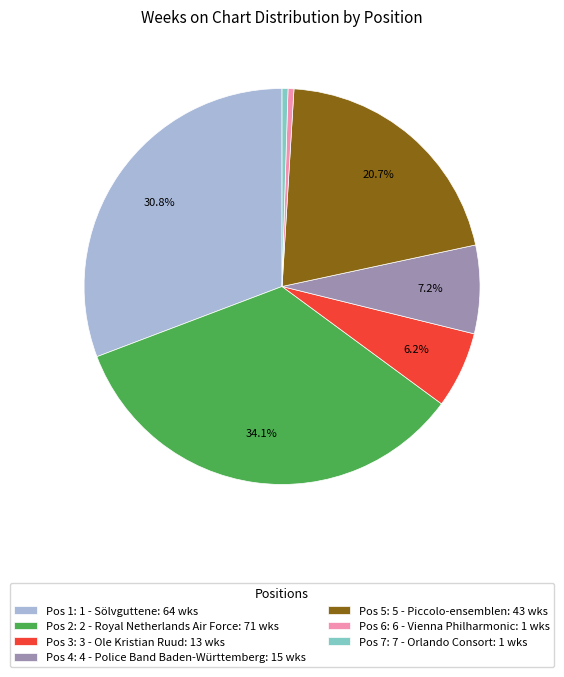

Which slice is the largest?

Pos 2: 2 - Royal Netherlands Air Force: 71 wks